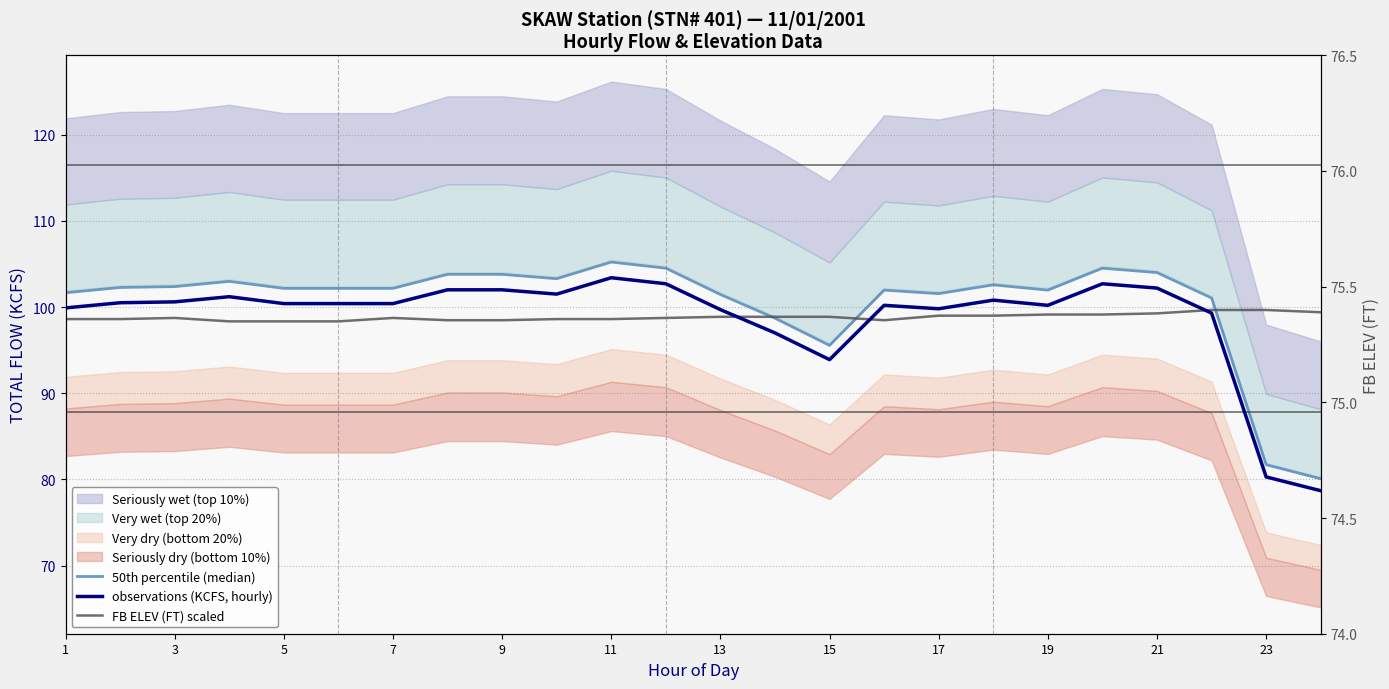

What is the difference between the maximum and minimum values in the FB ELEV (FT) series?

1.0